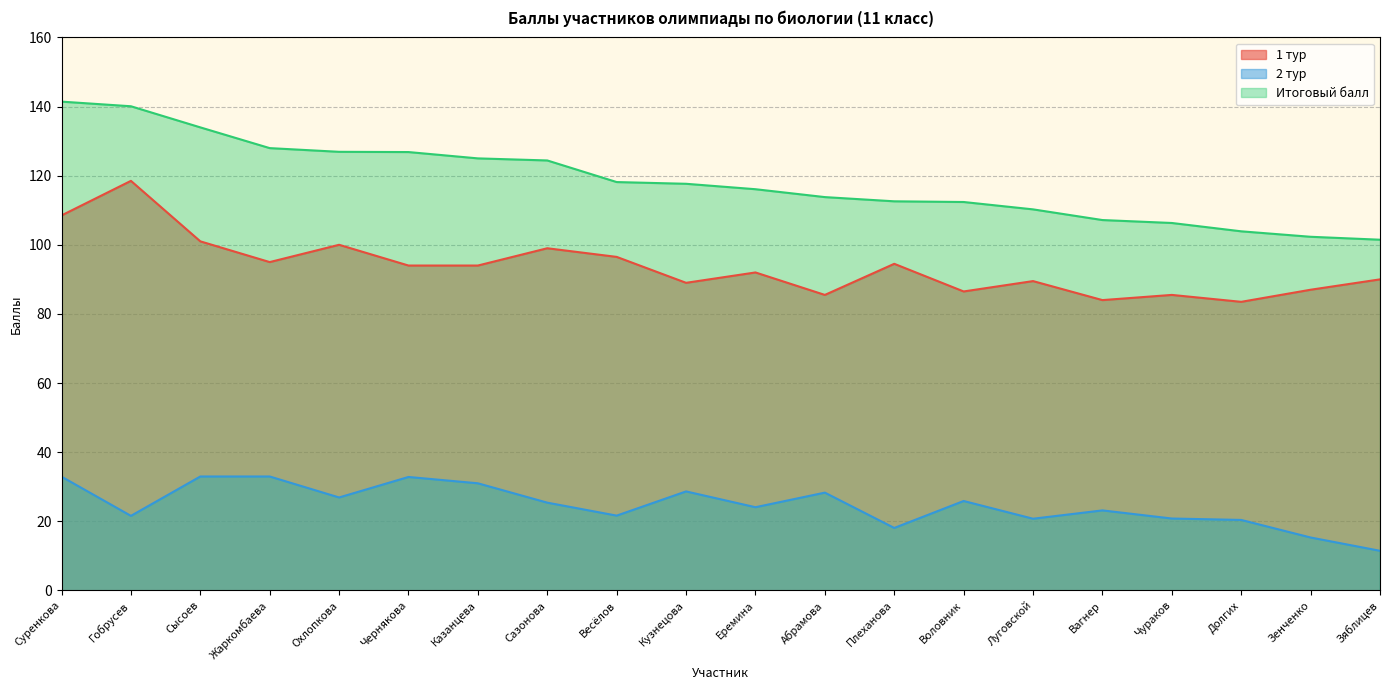

Where is 1 тур nearest to the value 101?

Сысоев